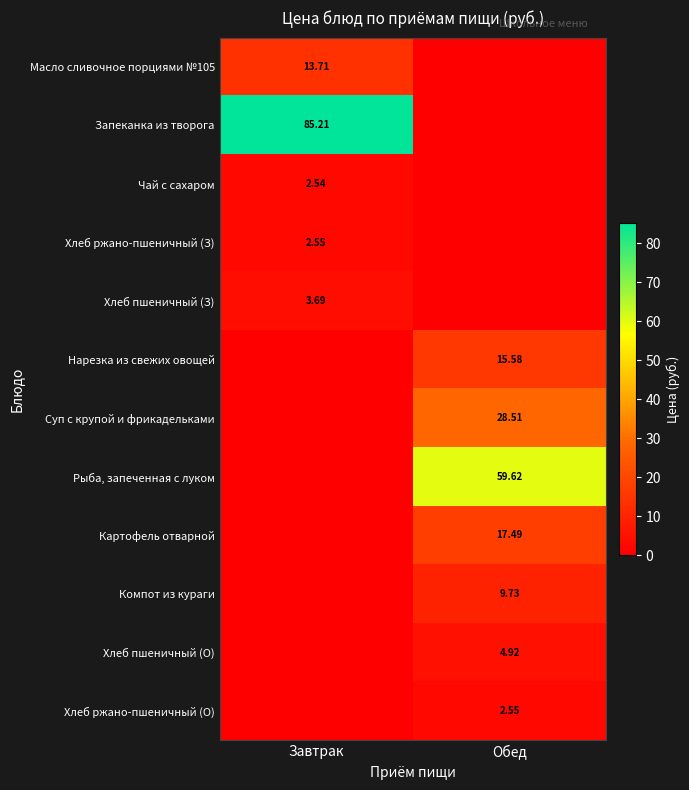

Is the value of Хлеб ржано-пшеничный (О) at Обед greater than the value of Компот из кураги at Обед?

No